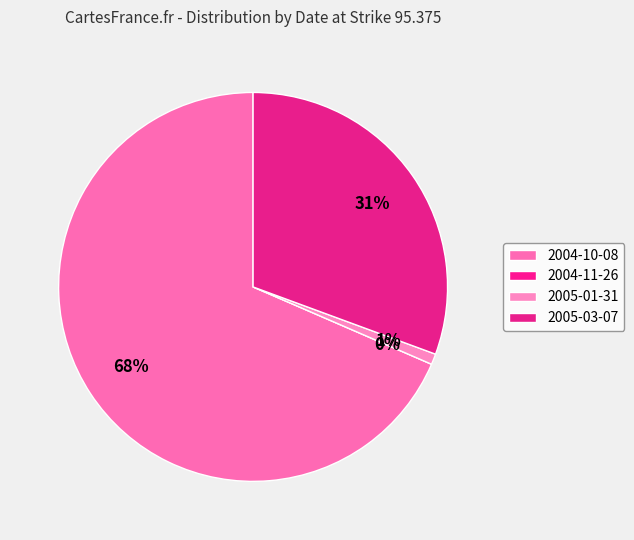

Which slice is the largest?

2004-10-08